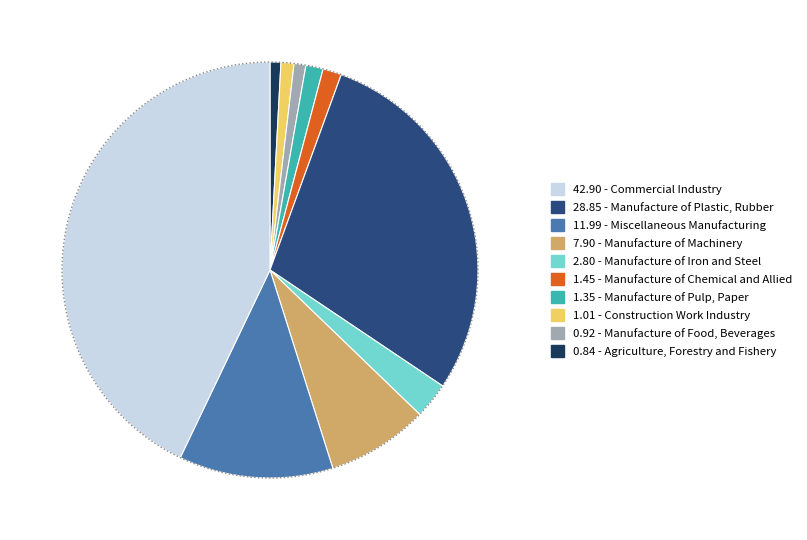

Between Manufacture of Iron and Steel and Miscellaneous Manufacturing, which is larger?

Miscellaneous Manufacturing